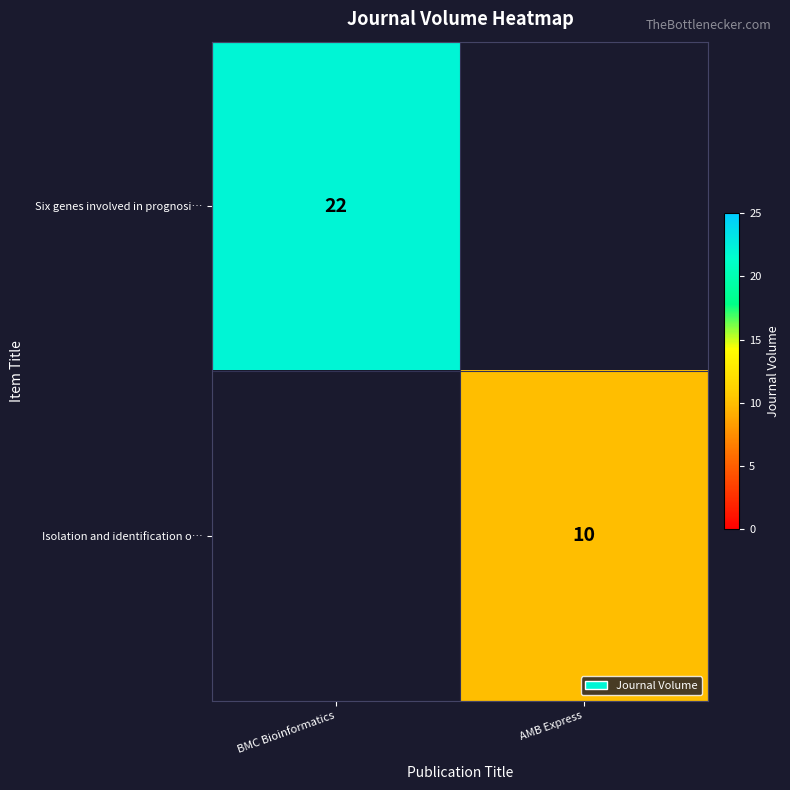

Is the value of Isolation and identification o… at AMB Express greater than the value of Six genes involved in prognosi… at BMC Bioinformatics?

No